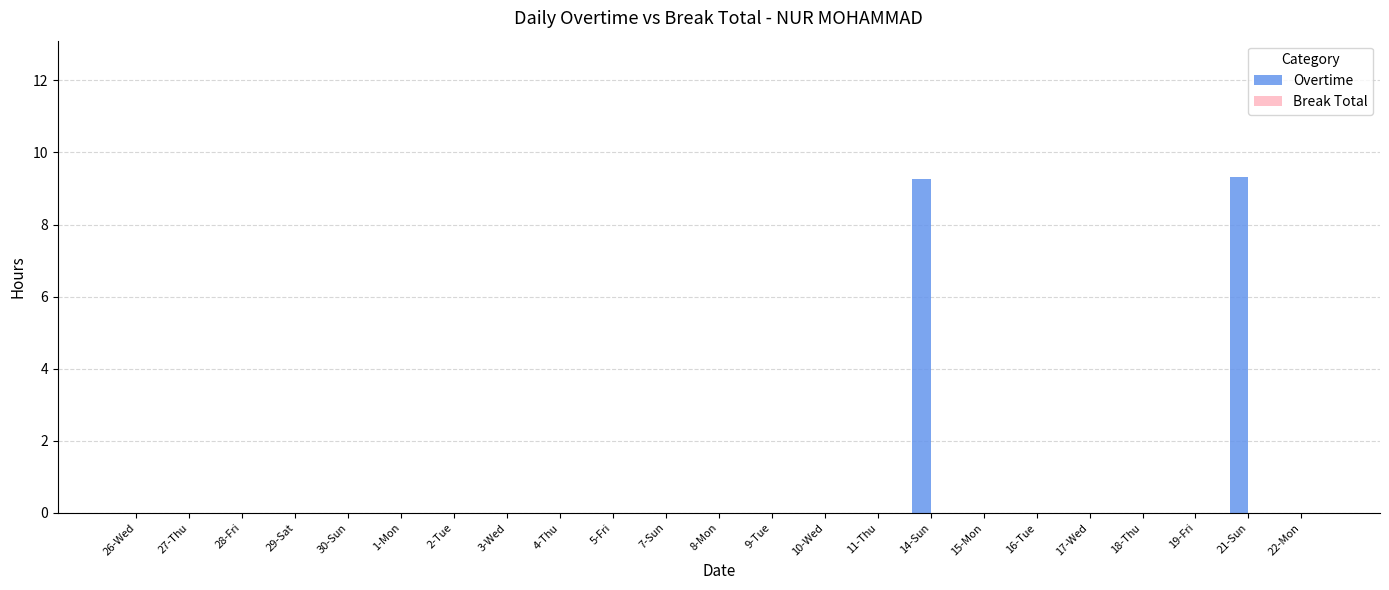

Reading left to right, extract all data points from this chart.

26-Wed=0.0	27-Thu=0.0	28-Fri=0.0	29-Sat=0.0	30-Sun=0.0	1-Mon=0.0	2-Tue=0.0	3-Wed=0.0	4-Thu=0.0	5-Fri=0.0	7-Sun=0.0	8-Mon=0.0	9-Tue=0.0	10-Wed=0.0	11-Thu=0.0	14-Sun=9.3	15-Mon=0.0	16-Tue=0.0	17-Wed=0.0	18-Thu=0.0	19-Fri=0.0	21-Sun=9.3	22-Mon=0.0